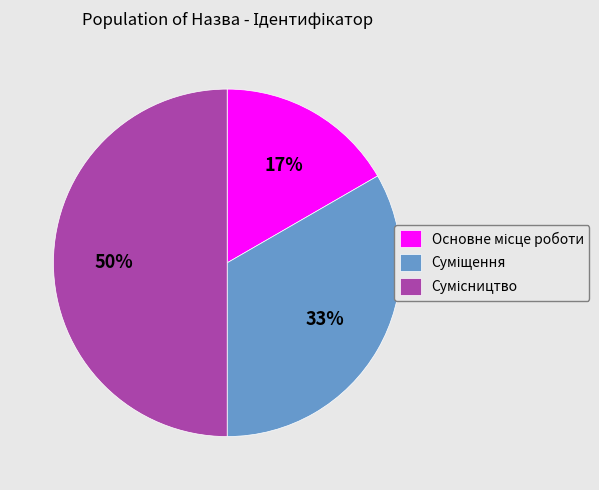

To the nearest percent, what is the difference between the largest and smallest slice percentages?

33%